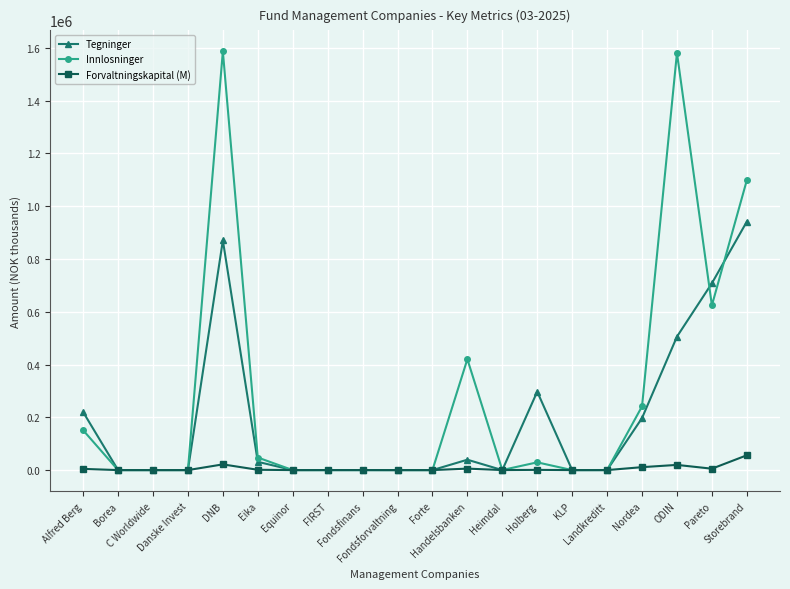

What is the value of the Innlosninger point at the 18th from the left?

1580946.0